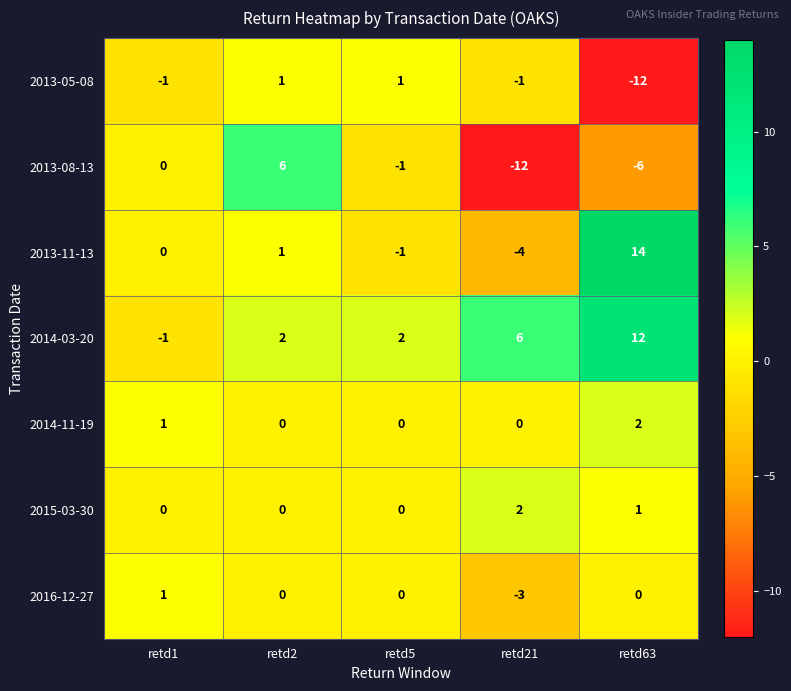

What is the sum of all 2014-03-20 values?

21